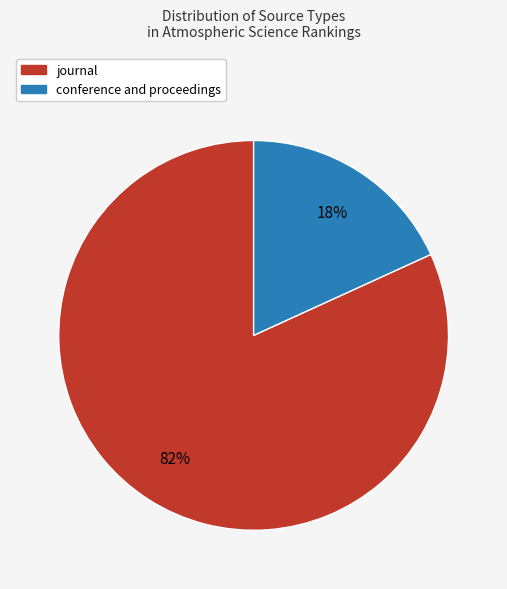

The journal slice represents 82% of the pie. True or false?

True